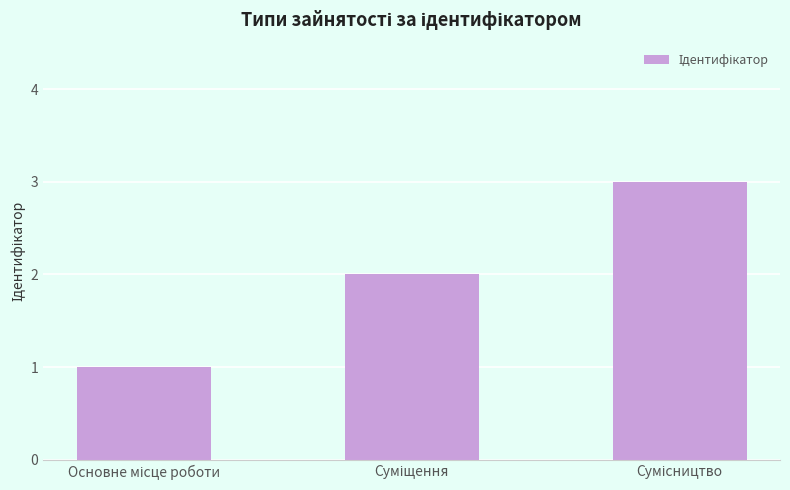

What is the greatest value displayed?

3